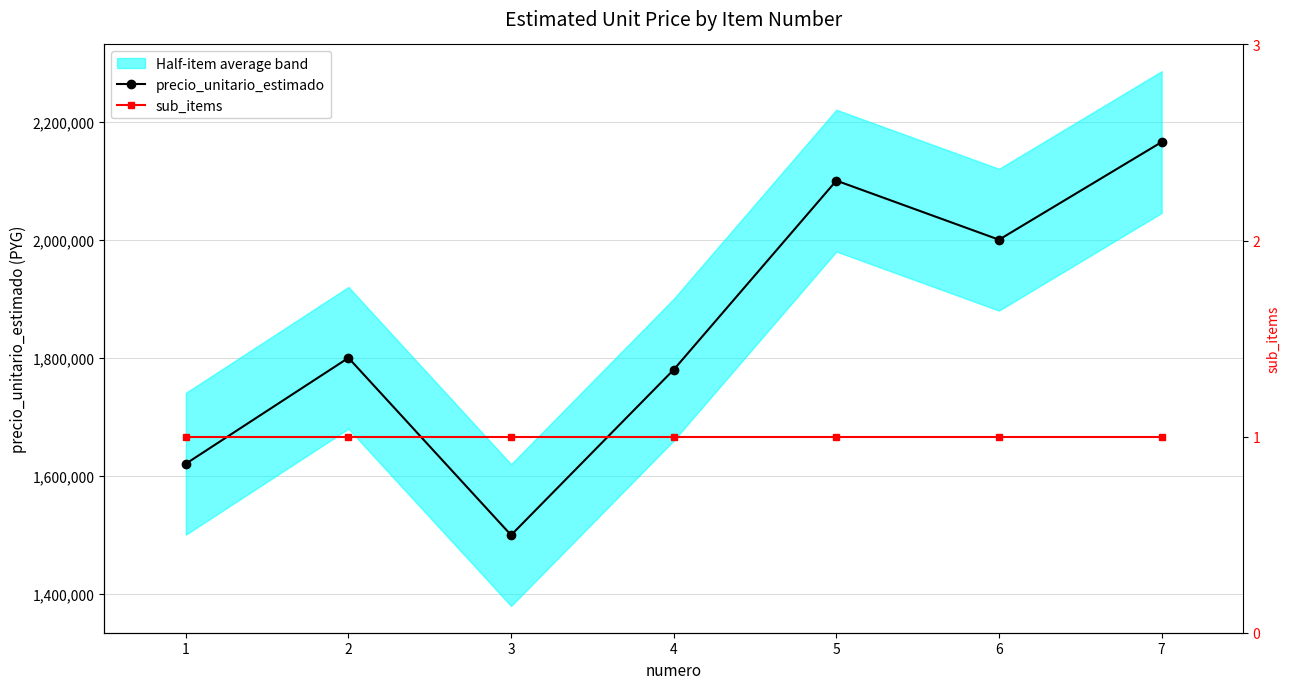

How many interior local valleys does the precio_unitario_estimado series have?

2